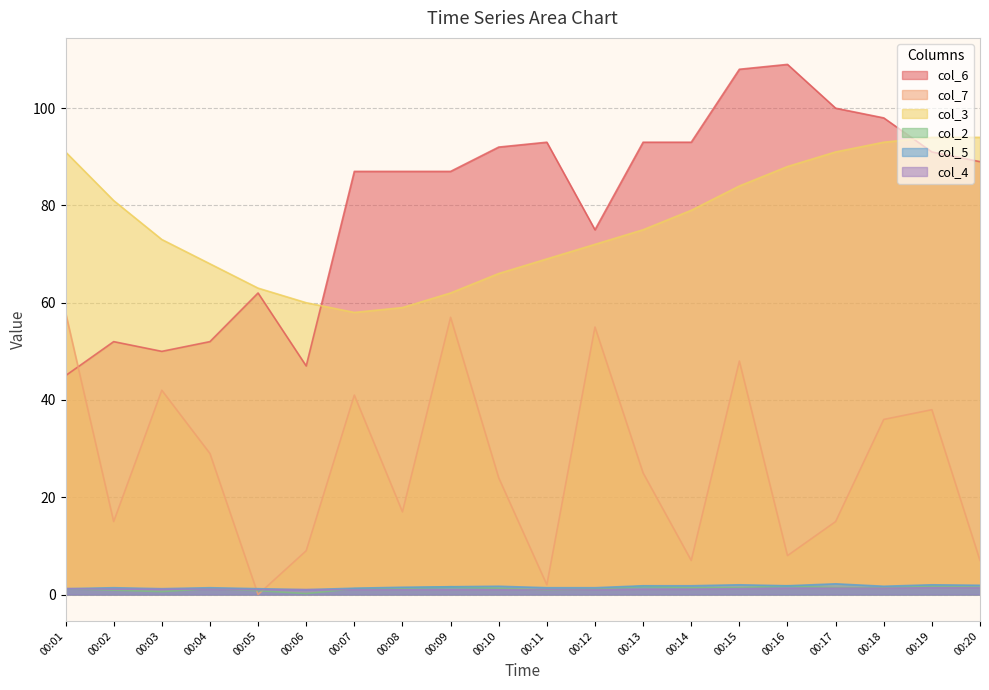

The col_6 series shows 75.0 at 00:12. True or false?

True